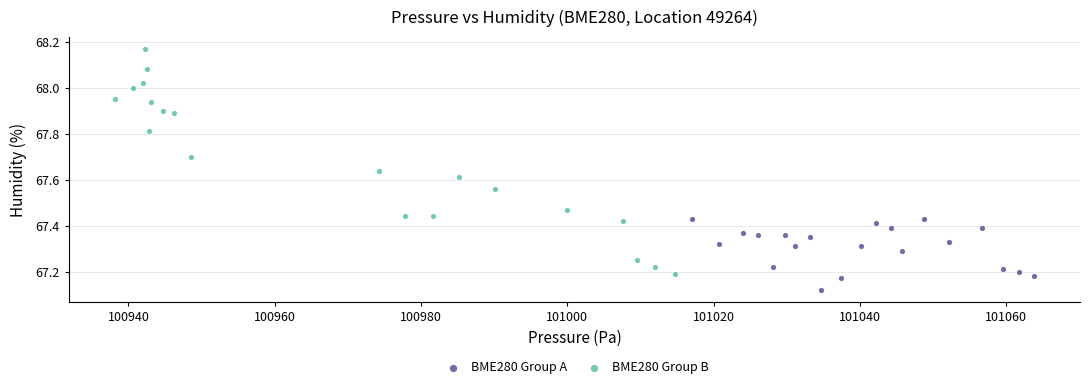

Which series reaches the minimum Y coordinate?

BME280 Group A